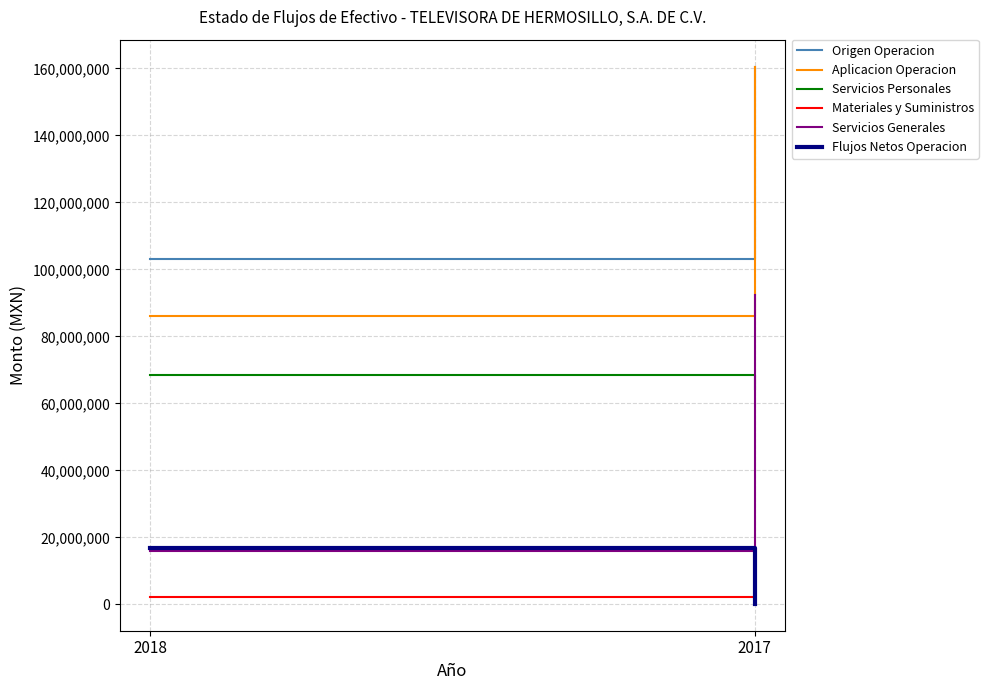

List the labels in order of Servicios Personales value, smallest first.

2017, 2018